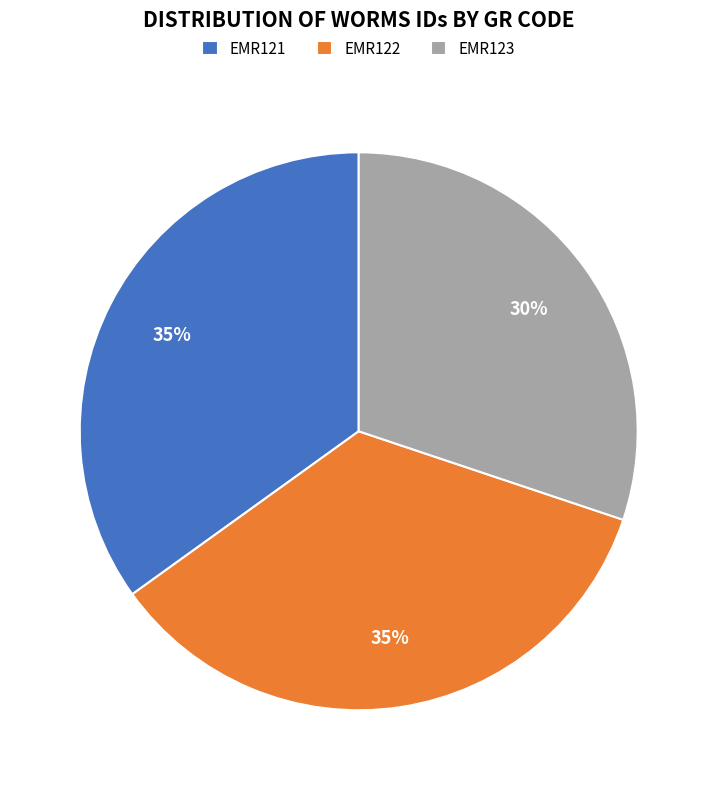

Which has a higher value, EMR121 or EMR123?

EMR121